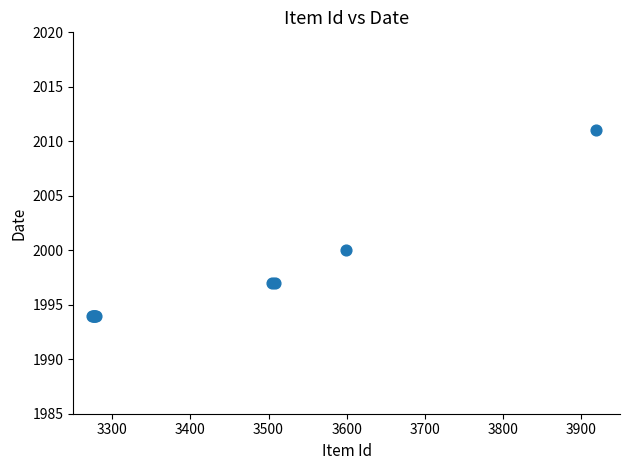

What Y value in the scatter plot is closest to 2002?

2000